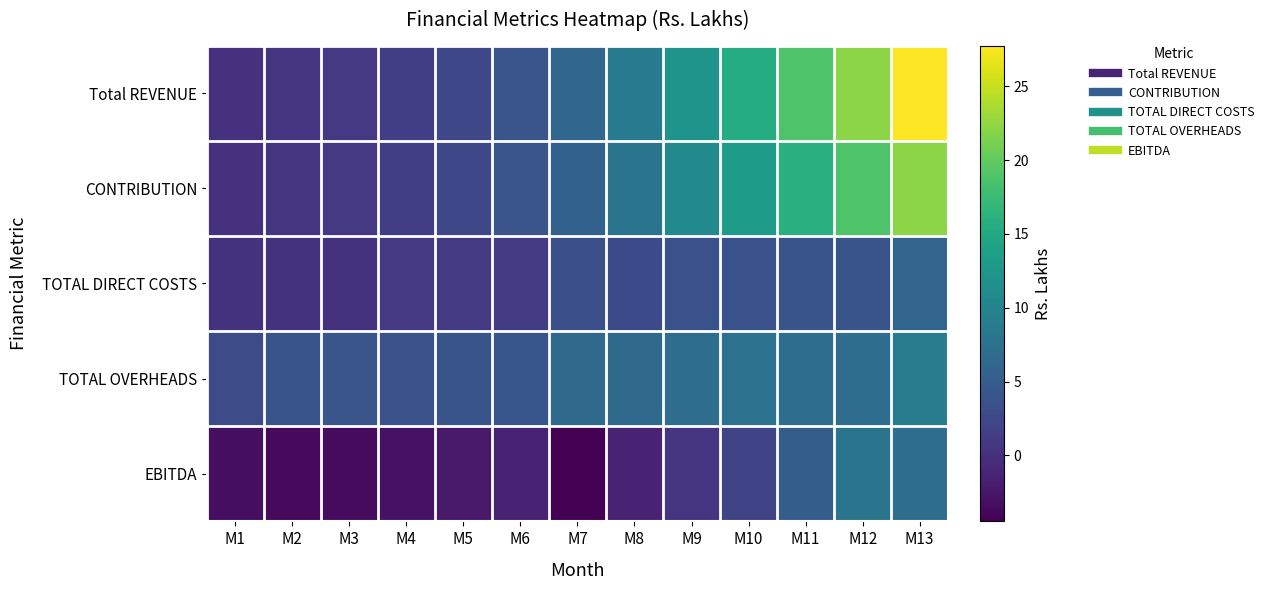

Which series has the largest total across all categories?

Total REVENUE